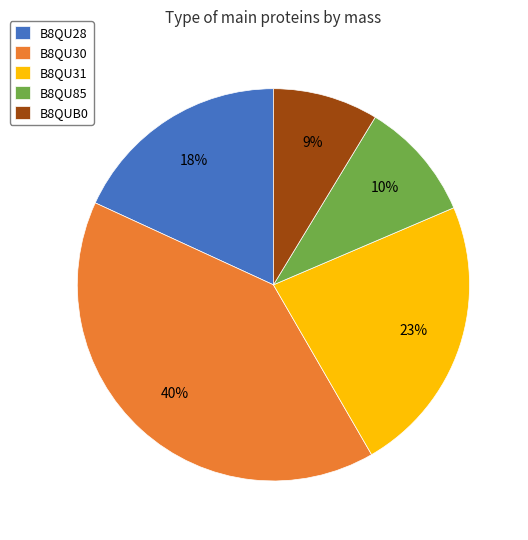

Is it true that B8QU30 is 40% of the pie?

True